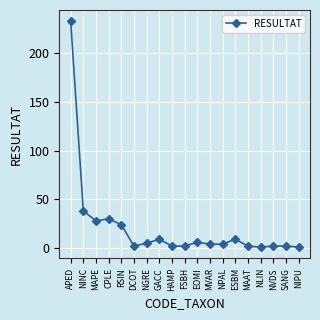

Where is the data nearest to the value 117?

NINC